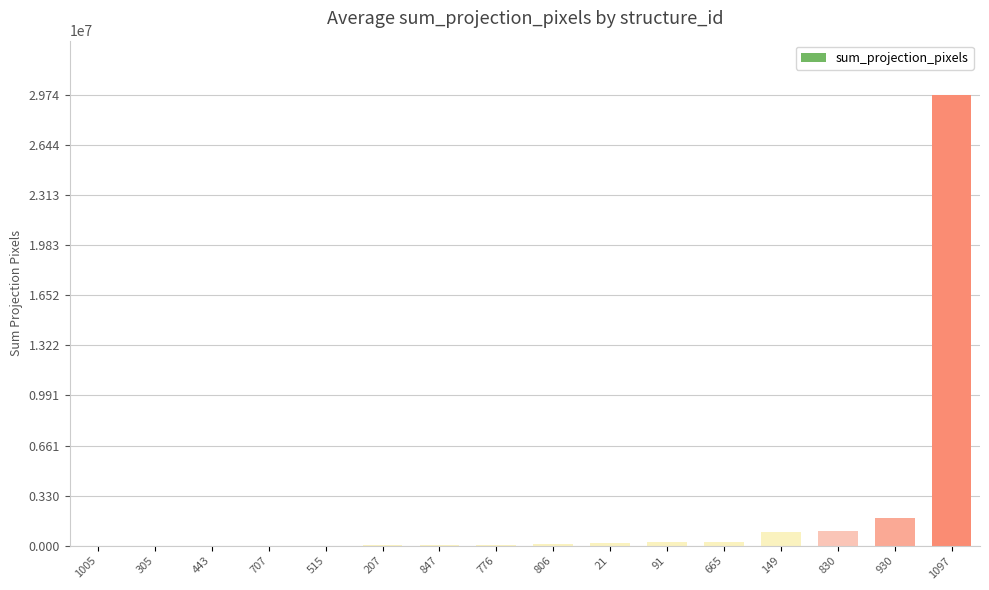

What is the greatest value displayed?

29742100.0